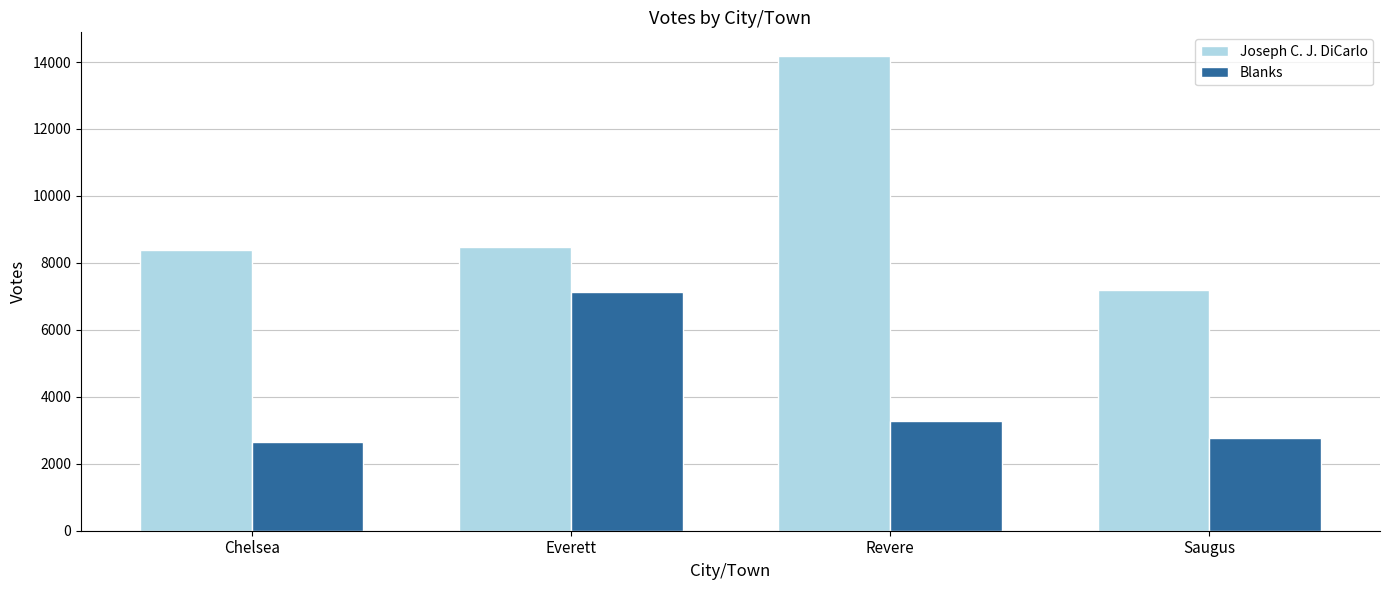

How many data points does each series have?

4